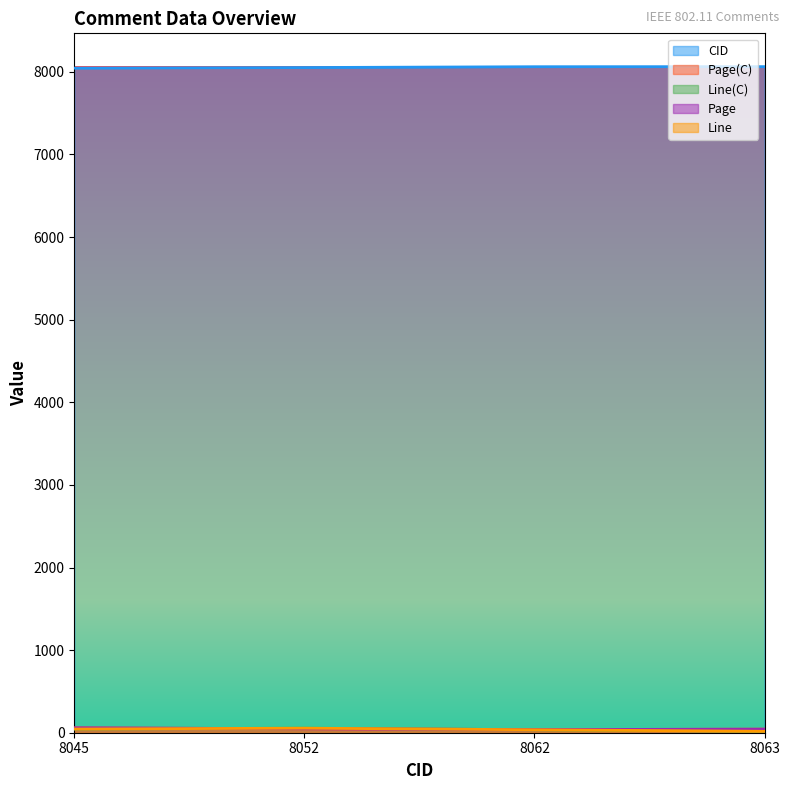

Is it true that Page equals 43 at 8063?

True